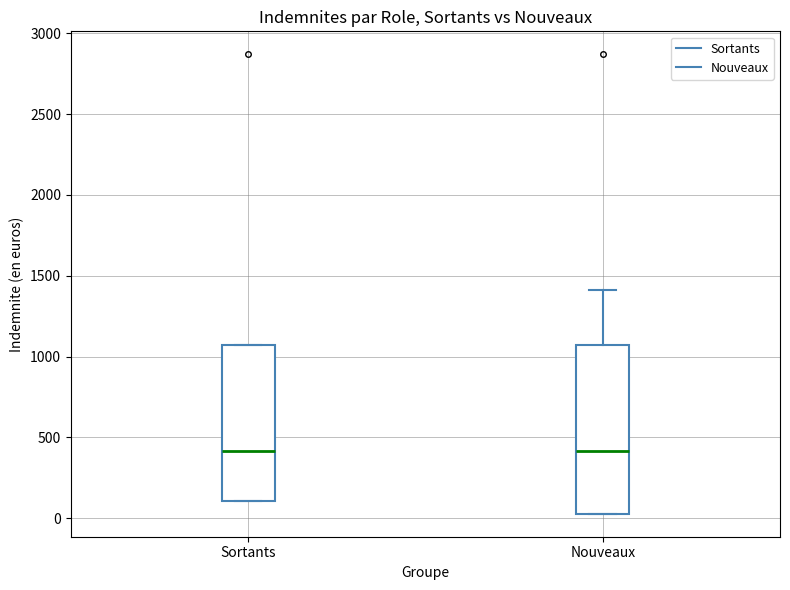

Comparing the boxes themselves (not the whiskers), which one is the tallest?

Nouveaux